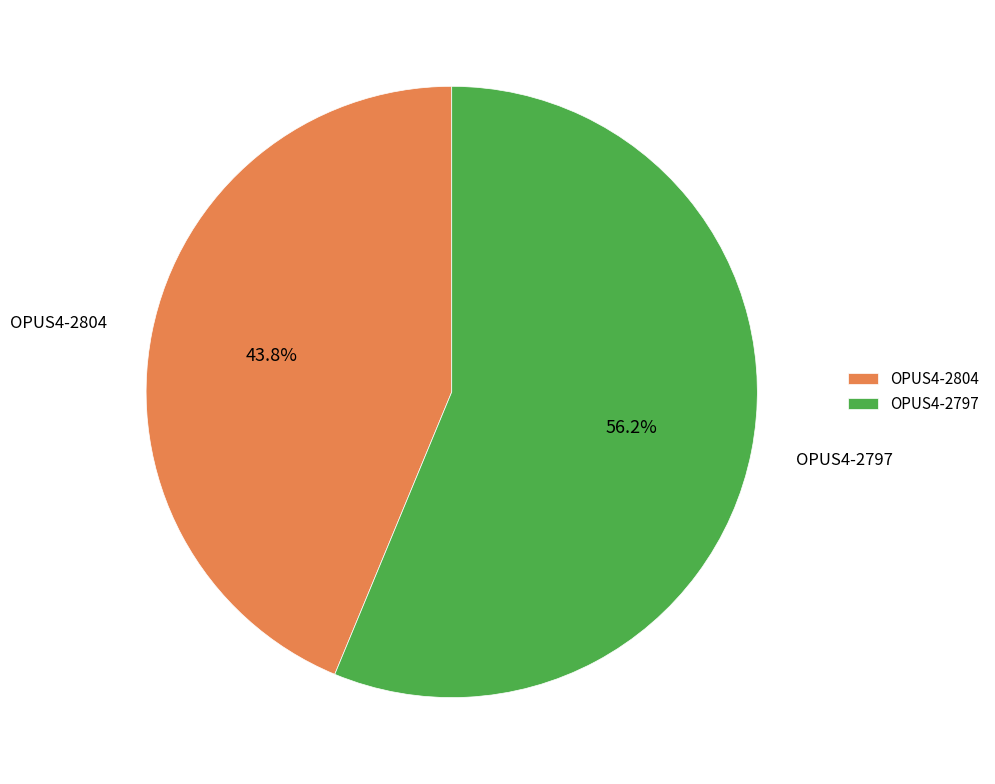

Count the number of slices in the pie.

2